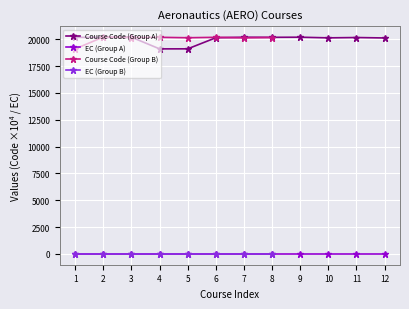

True or false: the data shows 20170.0 at 11.

True